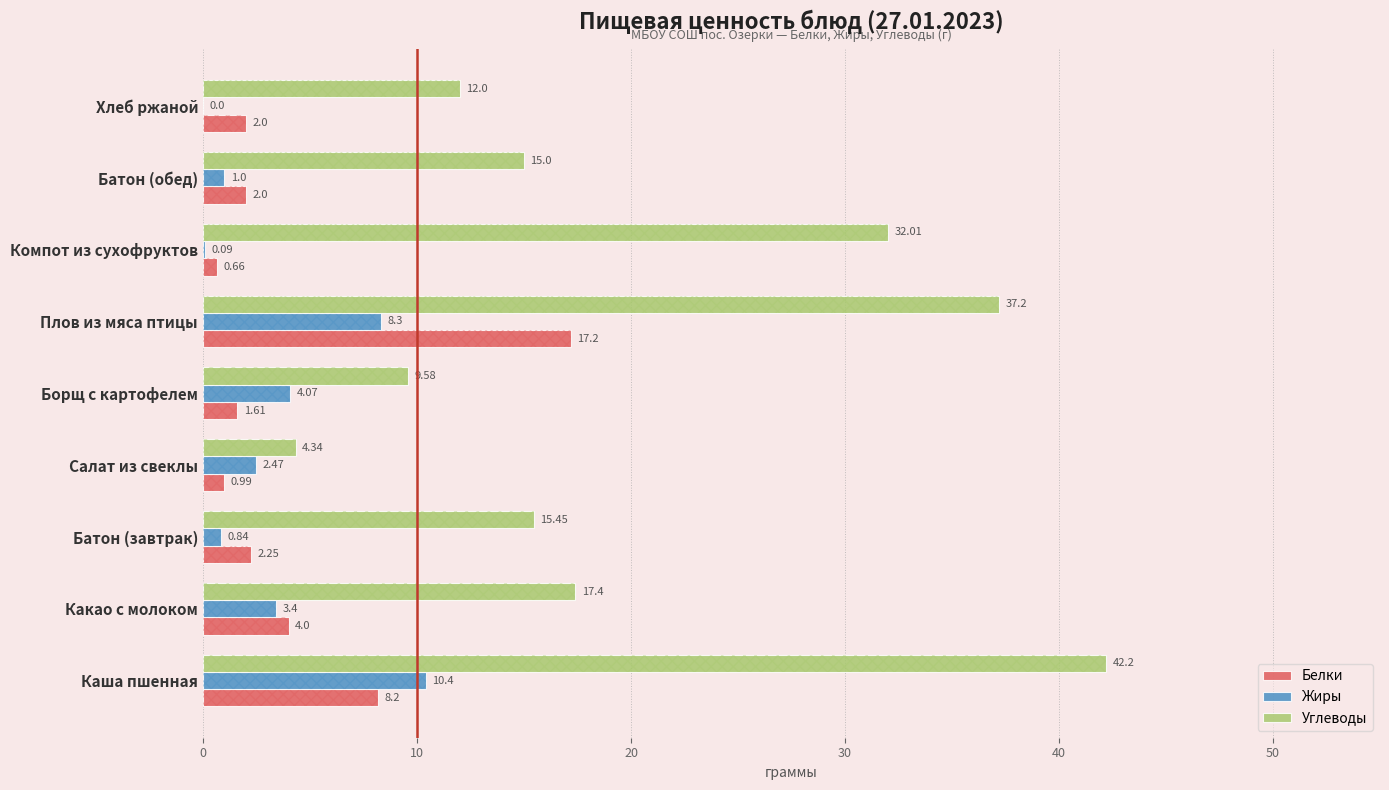

The value of Белки at Компот из сухофруктов is 1.1. True or false?

False